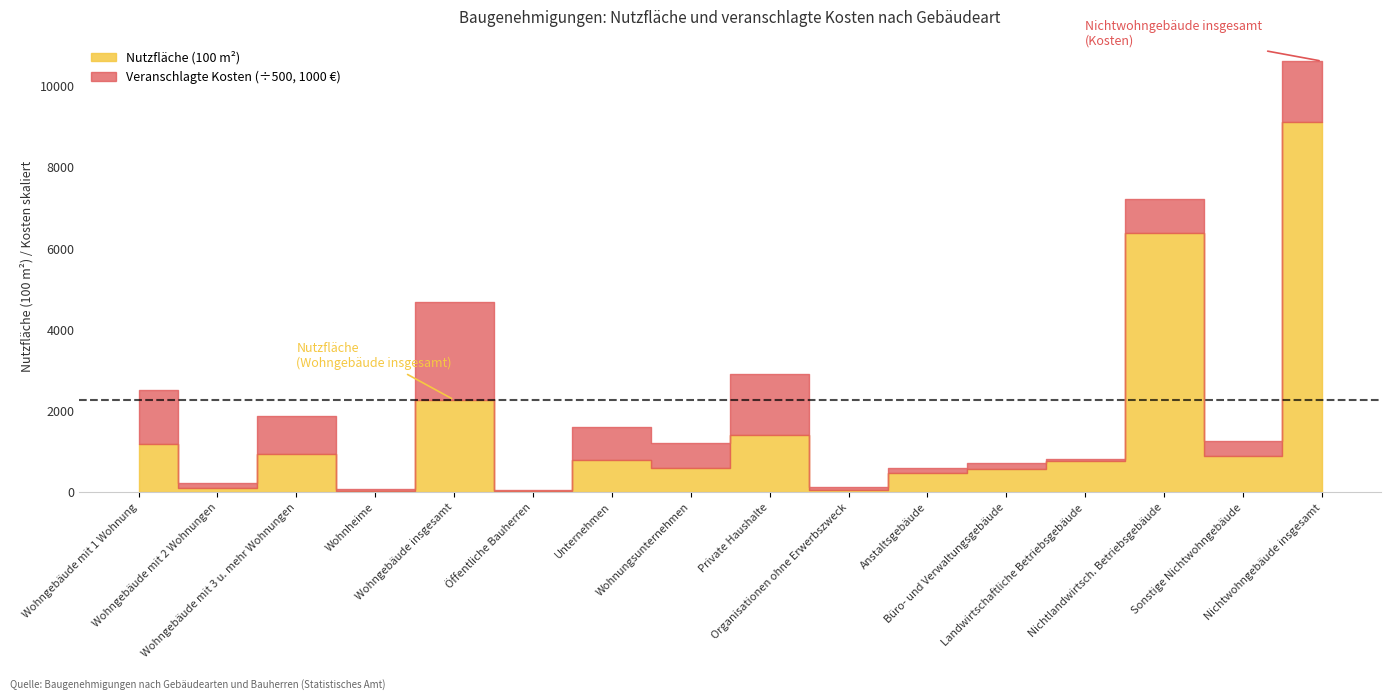

Rank the series by their maximum value, from highest to lowest.

Veranschlagte Kosten (1000 €), Nutzfläche (100 m²)